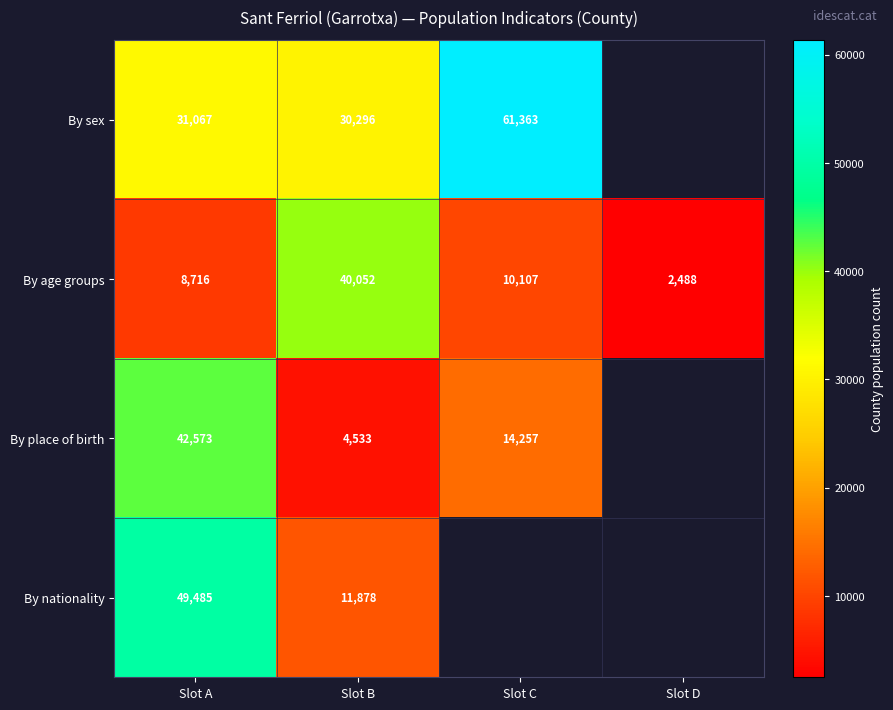

At how many categories does at least one series exceed 27122?

3